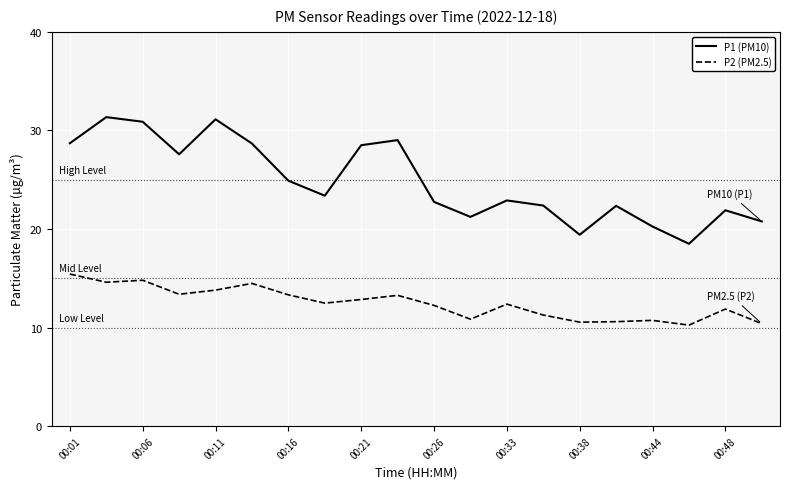

True or false: P2 (PM2.5) and P1 (PM10) intersect in this chart.

False